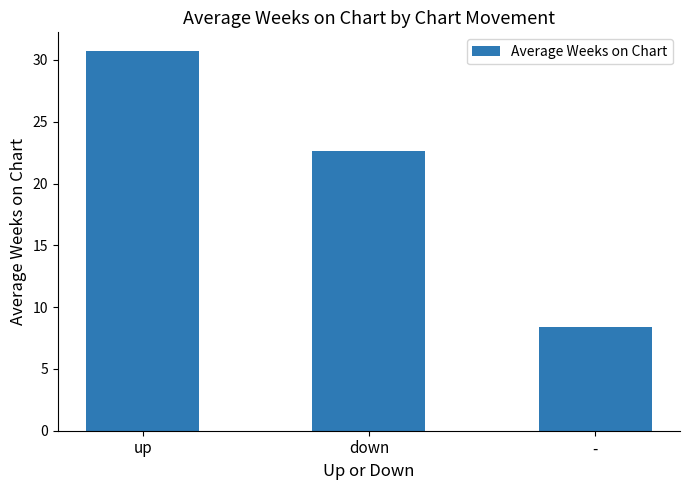

What is the average value?

20.6